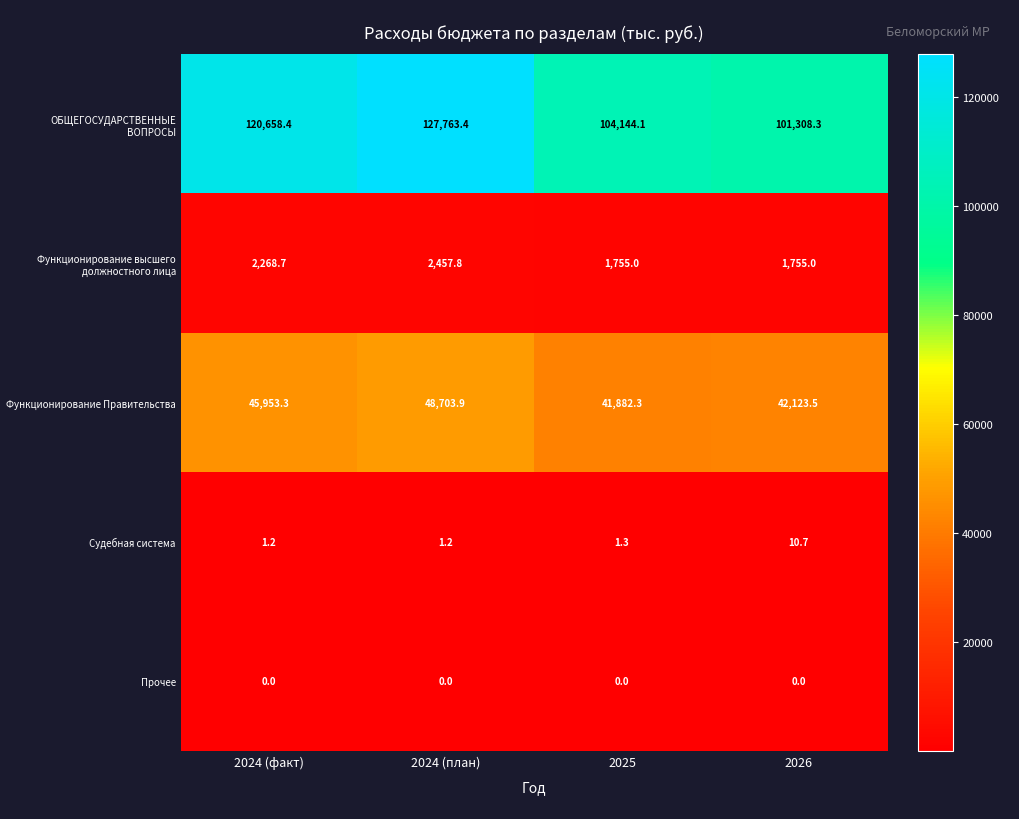

Which series changed the most between 2024 (факт) and 2026?

ОБЩЕГОСУДАРСТВЕННЫЕ ВОПРОСЫ